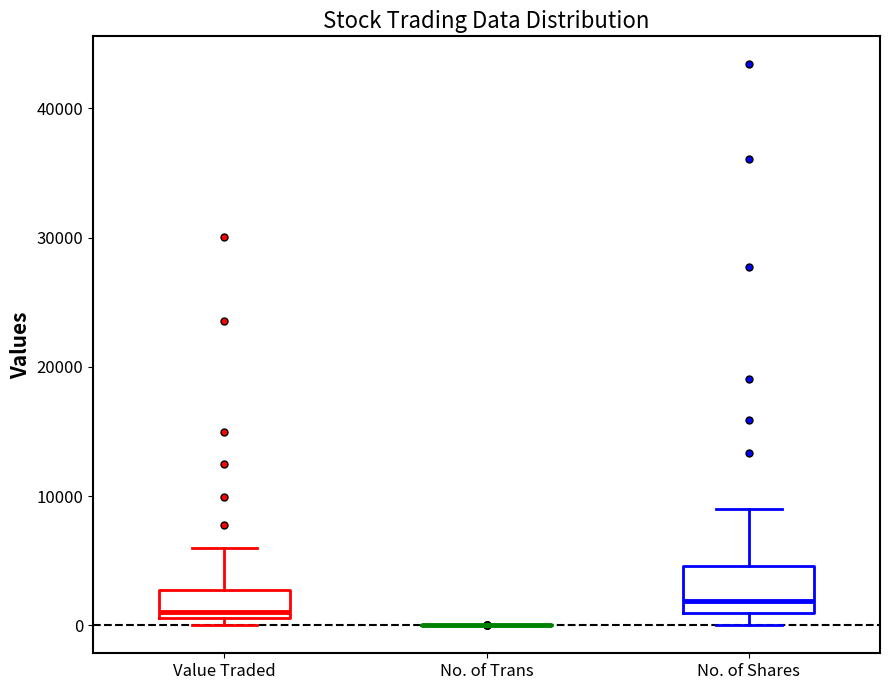

Reading left to right, read every box against the y-axis: the position of its median line, the range the box covers, and the ends of its whiskers. The values are not printed on the chart, so give them approximately, as read against the axis.

Value Traded: median 1000 (just above the box's lower edge), box 1000 to 3000, whiskers 0 to 6000
No. of Trans: box collapsed to a line at 0, whiskers 0 to 0
No. of Shares: median 2000, box 1000 to 5000, whiskers 0 to 9000